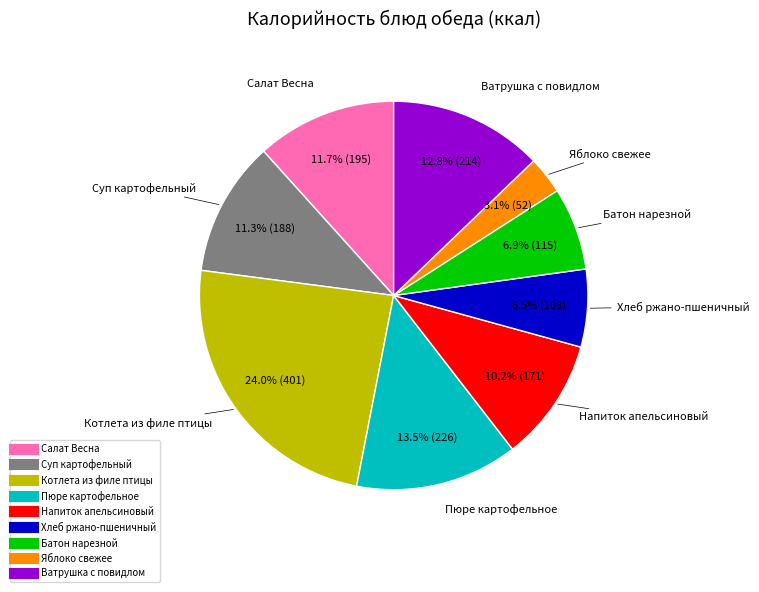

To the nearest percent, what is the combined percentage of Яблоко свежее and Пюре картофельное?

17%